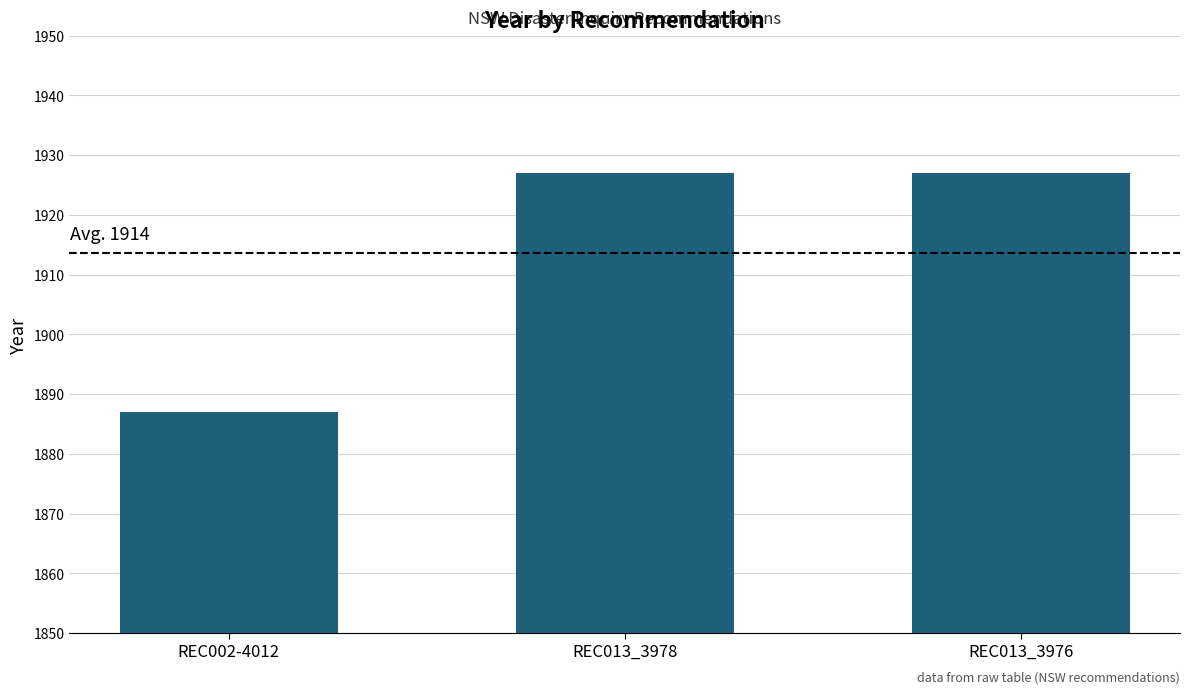

What is the label of the 2nd bar from the right?

REC013_3978